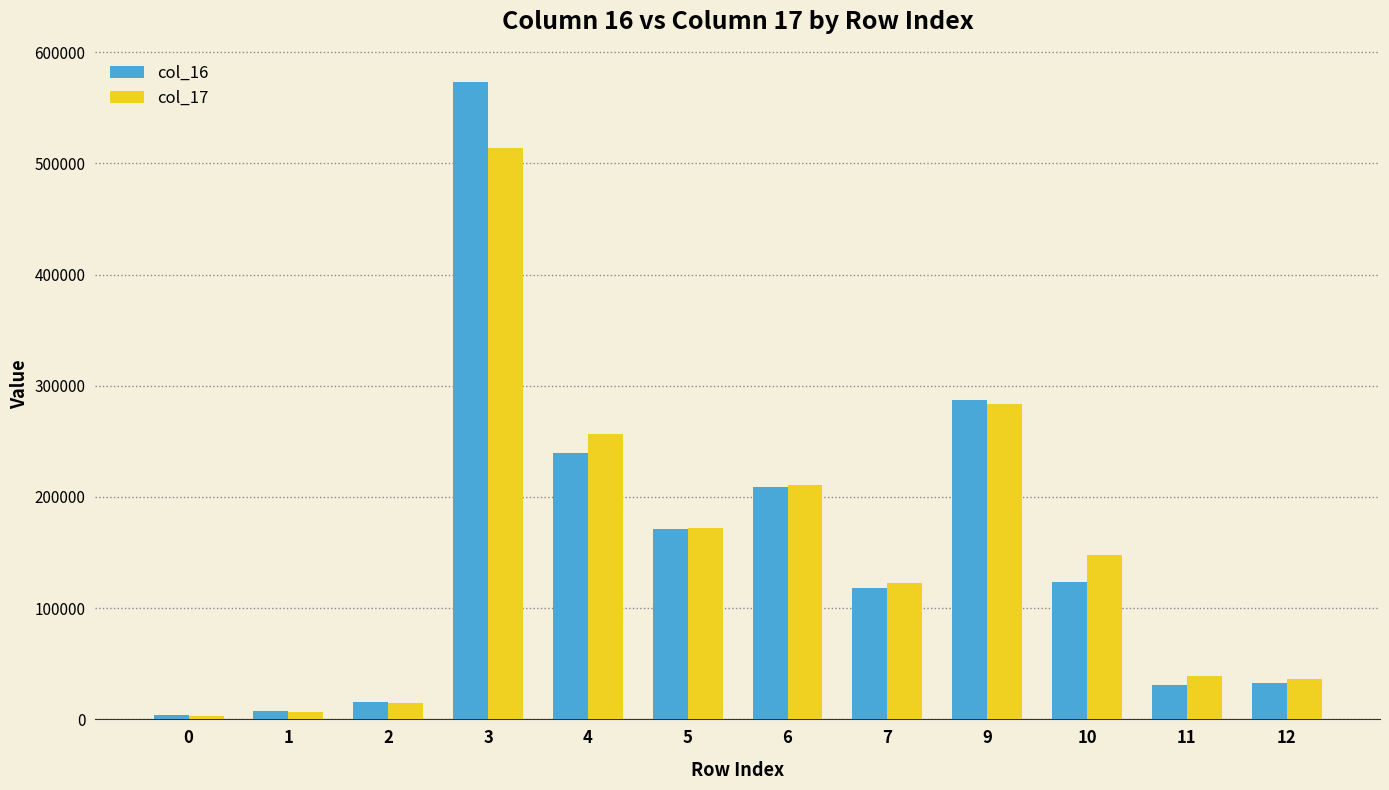

The value of col_17 at 7 is 65454. True or false?

False